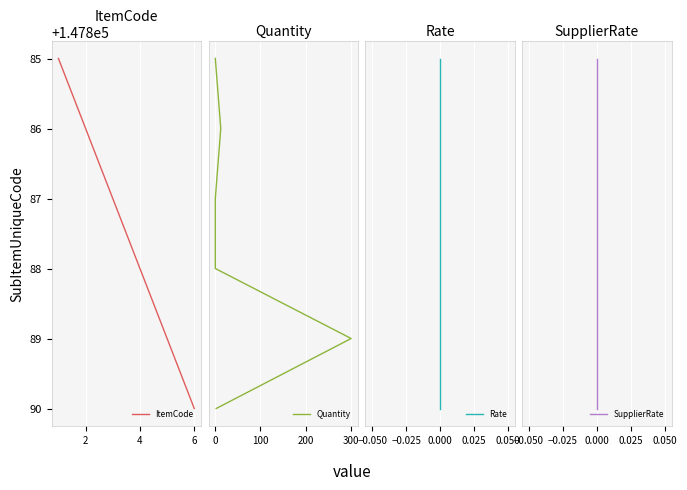

True or false: ItemCode has a value of 147888 at 4.

True